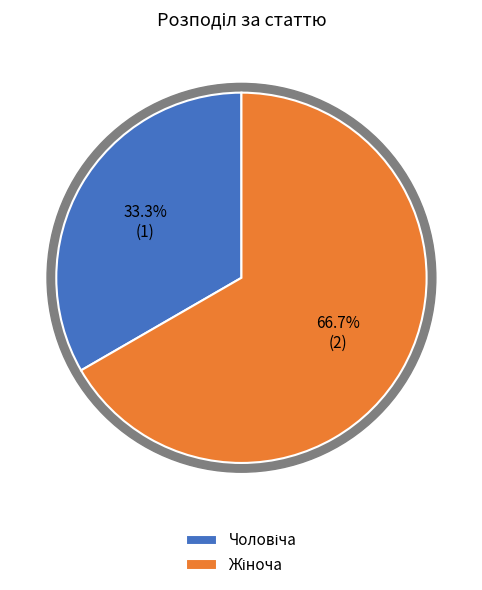

What is the smallest slice in the pie chart?

Чоловіча